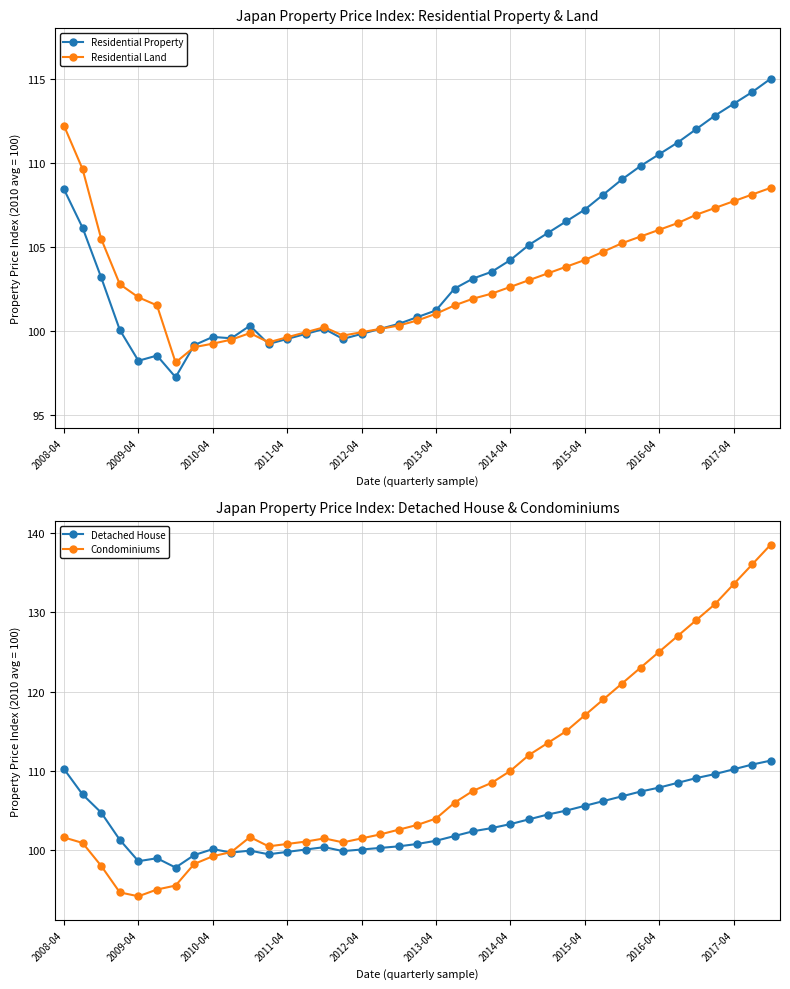

How many lines are shown in the chart?

4